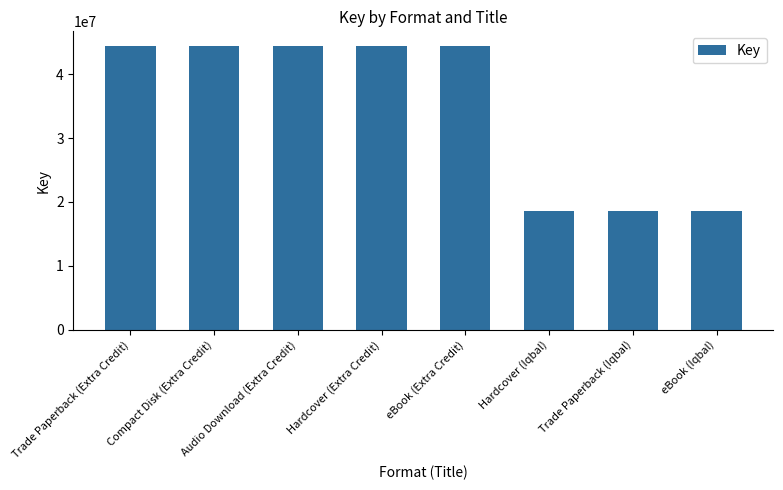

The value at Trade Paperback (Iqbal) is 33350283. True or false?

False